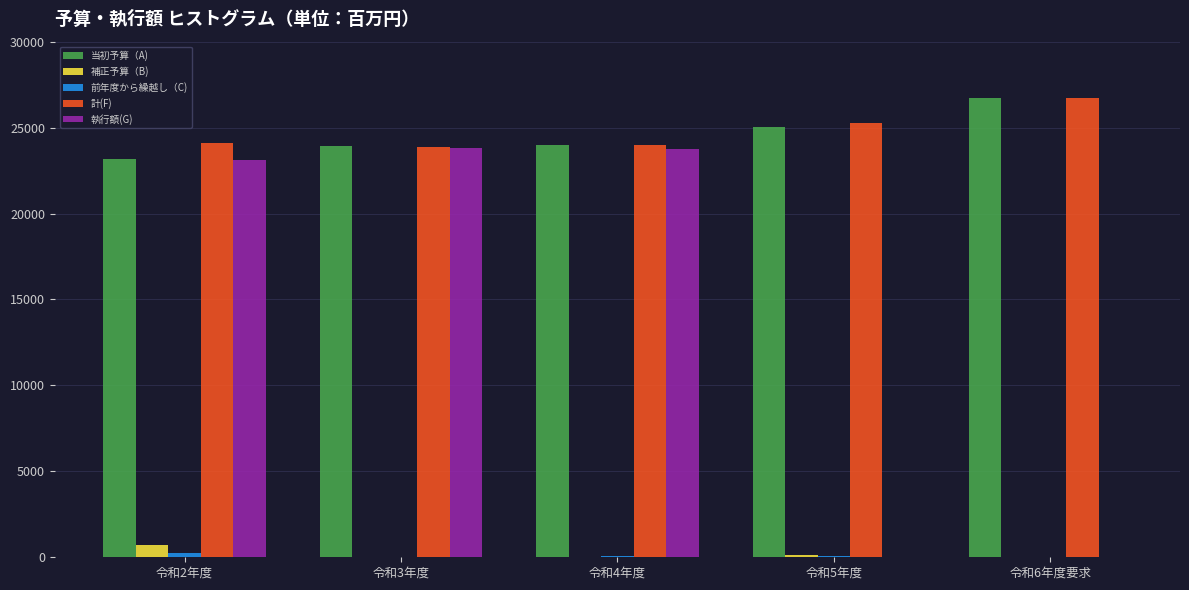

Which category has the highest value in the 計(F) series?

令和6年度要求